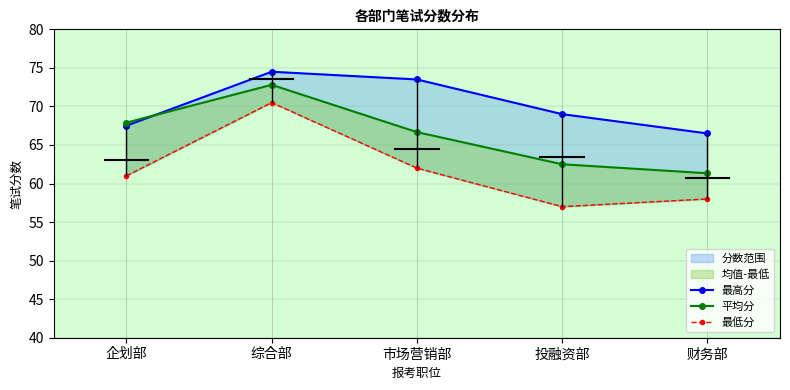

The value of 最低分 at 综合部 is 18.0. True or false?

False